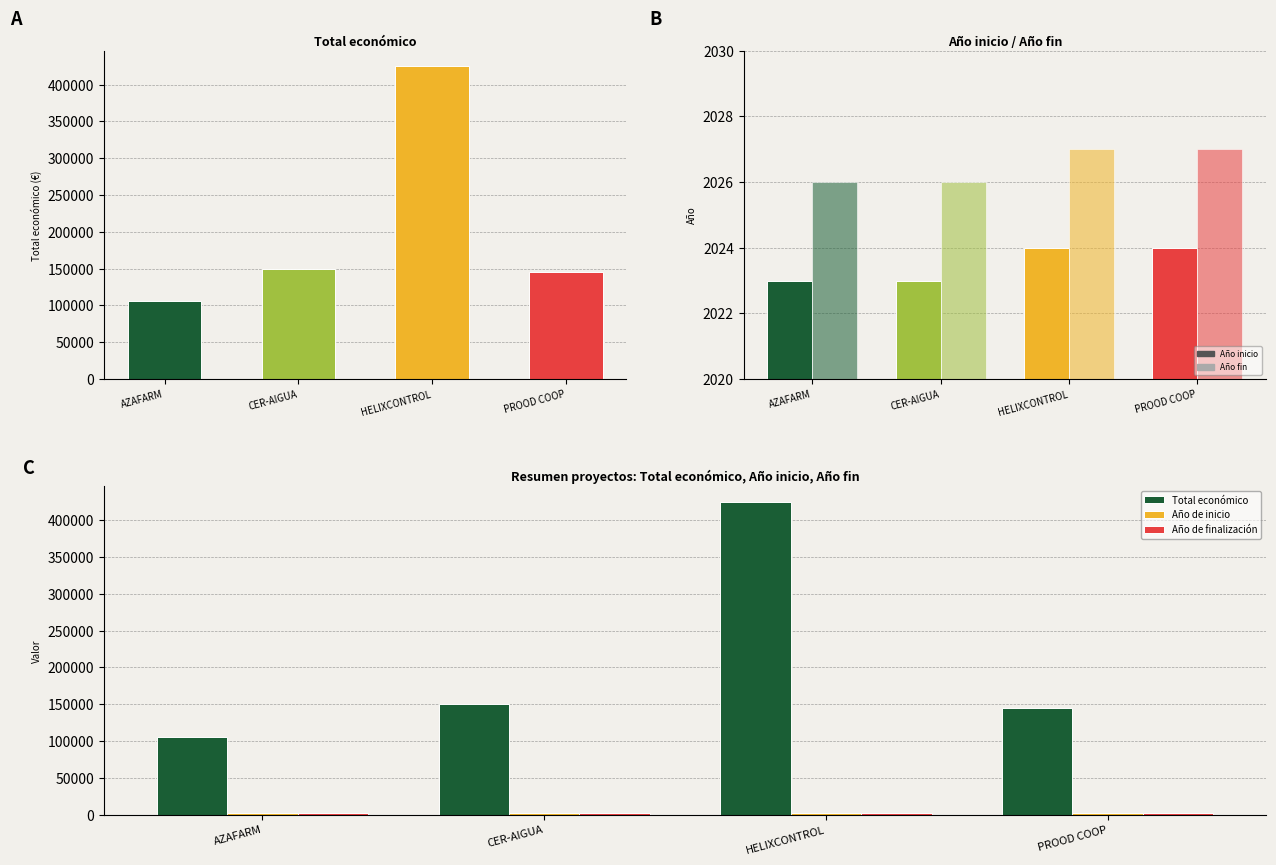

What is the label of the 4th bar from the left?

PROOD COOP